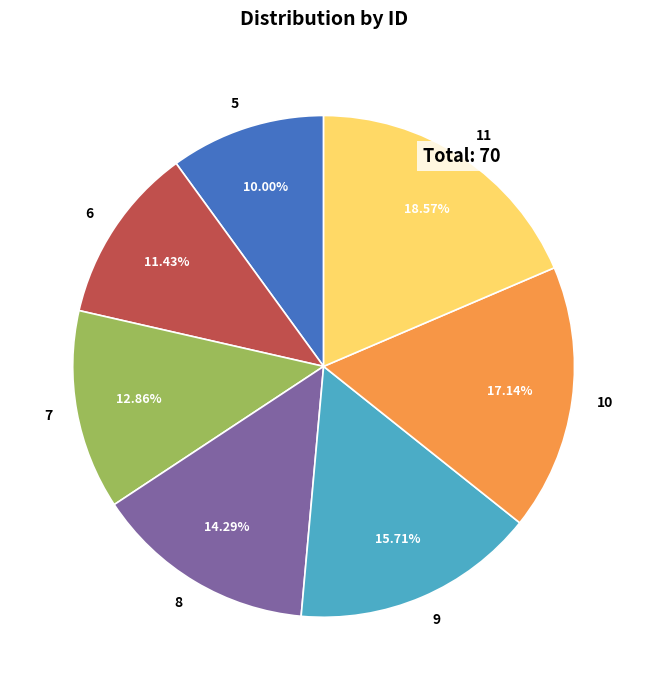

How much of the chart is everything except 11?

81.4%